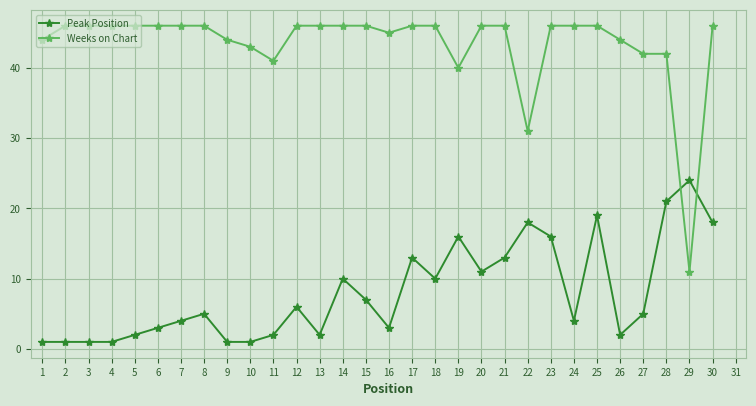

Which series has the widest spread of values?

Weeks on Chart